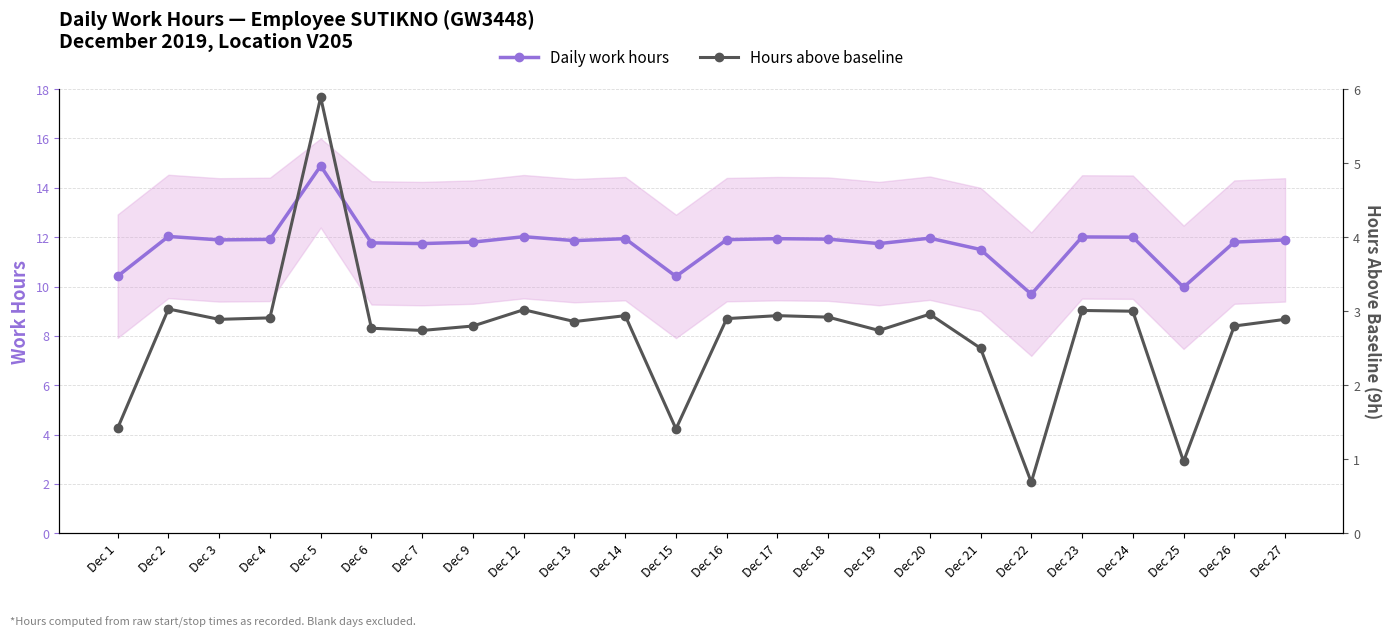

What is the maximum value shown in the chart?

14.9